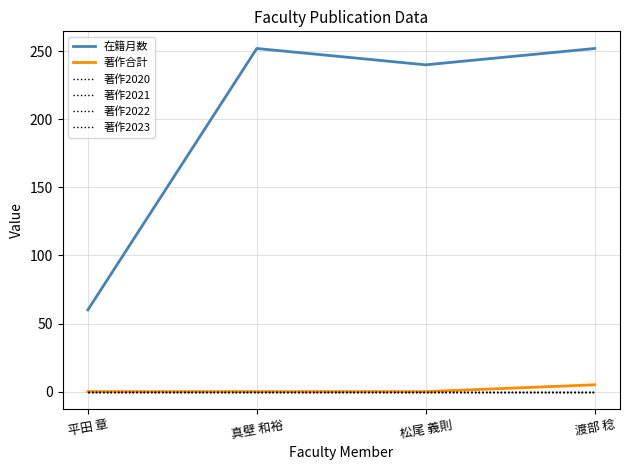

True or false: 著作2020 and 著作2021 cross at least once.

False